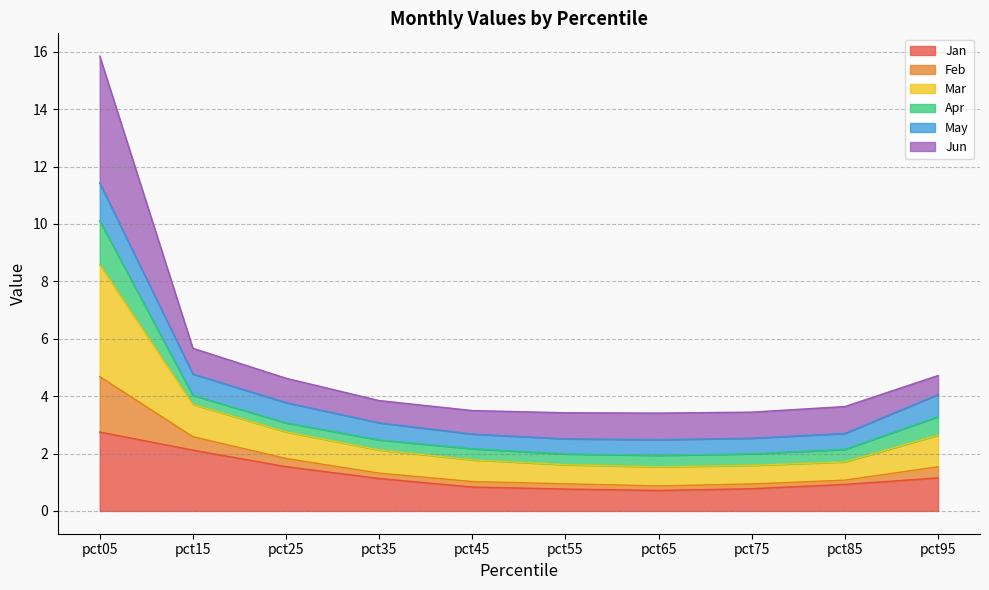

What is the highest value of the Jan series?

2.7